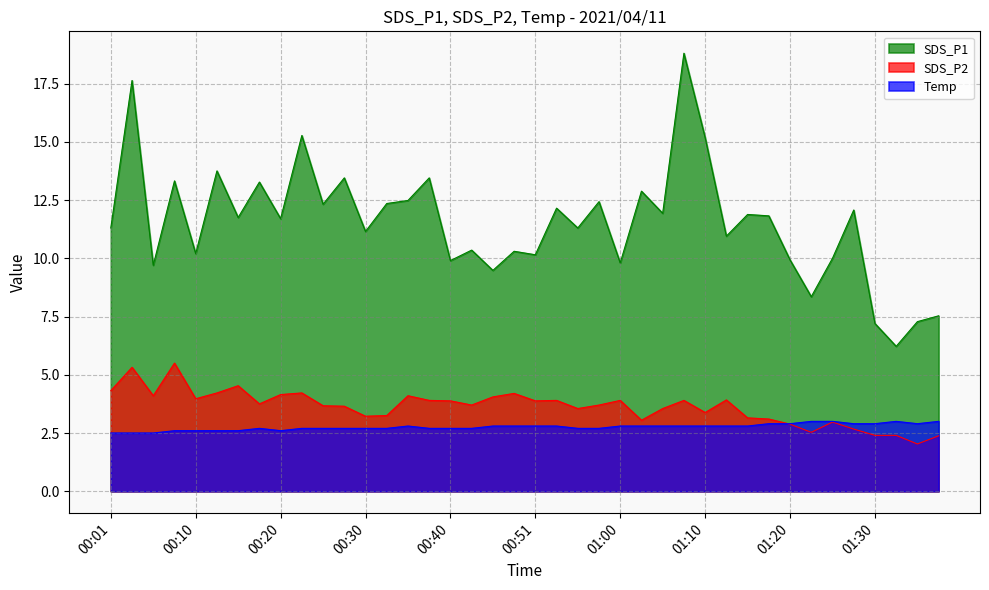

List the series in order of their peak value, highest first.

SDS_P1, SDS_P2, Temp